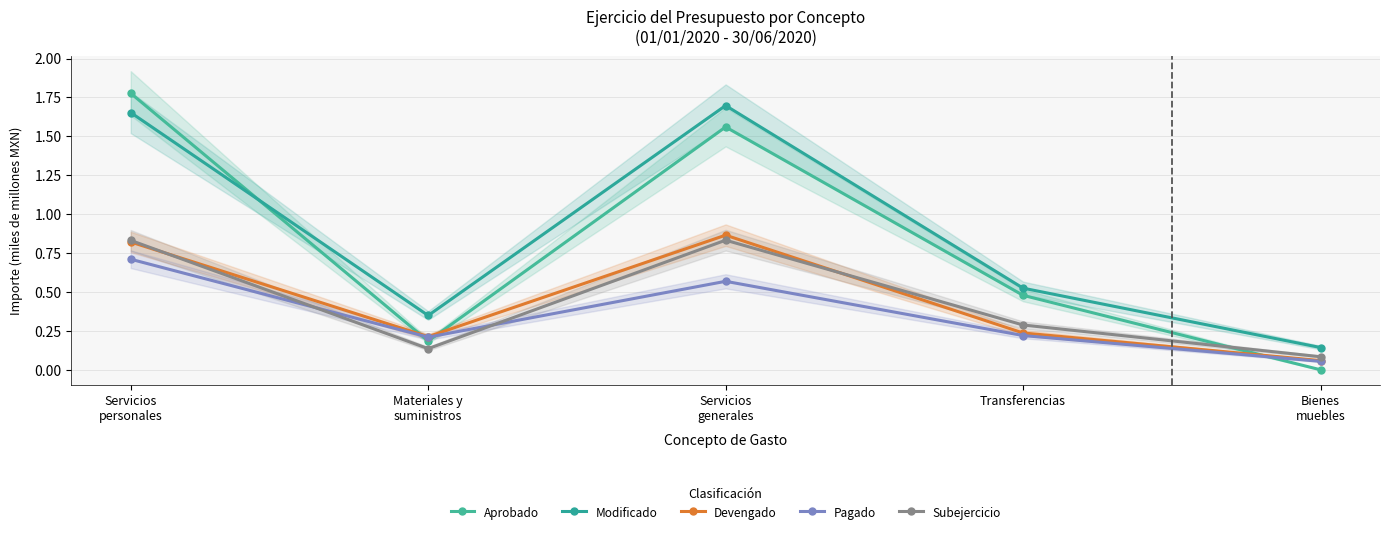

True or false: Modificado and Devengado cross at least once.

False